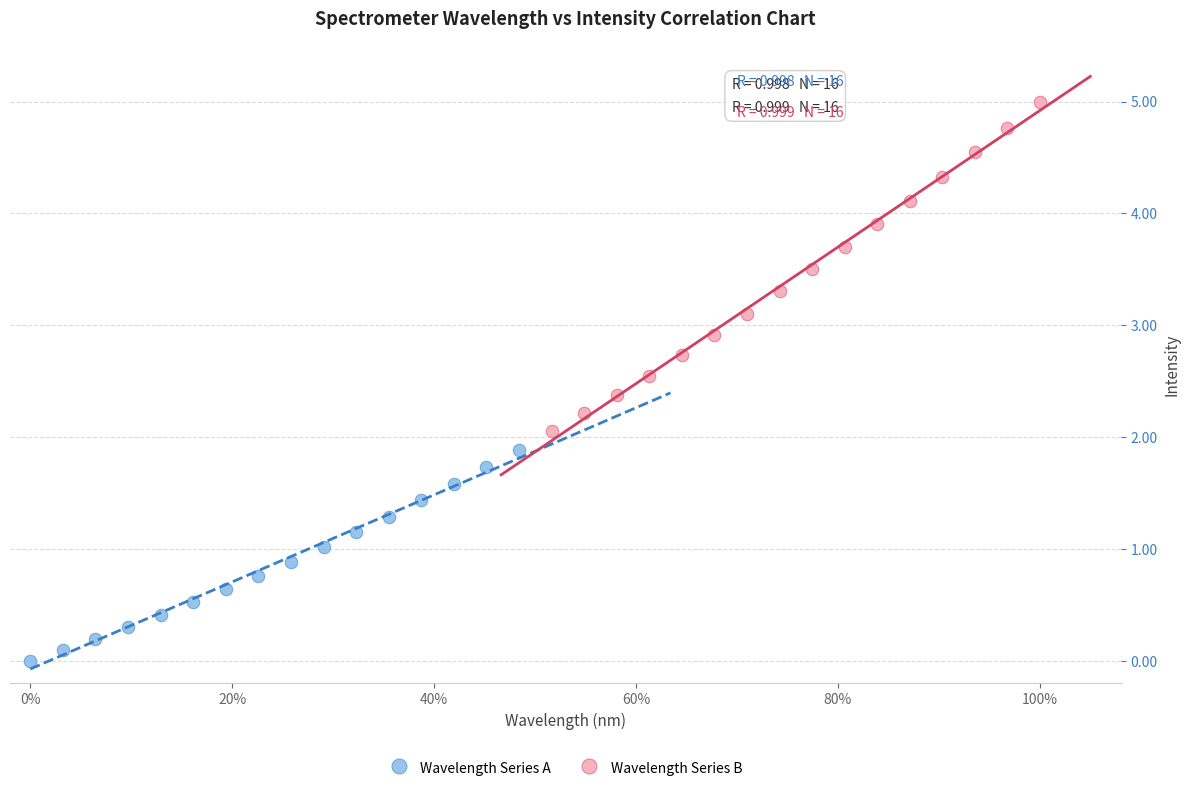

Which series has the widest spread of Y values?

Wavelength Series B